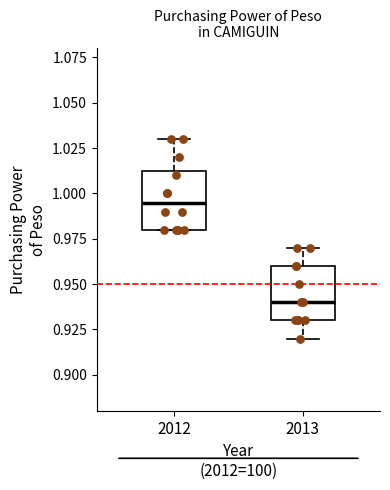

Reading left to right, read every box against the y-axis: the position of its median line, the range the box covers, and the ends of its whiskers. The values are not printed on the chart, so give them approximately, as read against the axis.

2012: median 0.995, box 0.980 to 1.015, whiskers 0.980 to 1.030
2013: median 0.940, box 0.930 to 0.960, whiskers 0.920 to 0.970